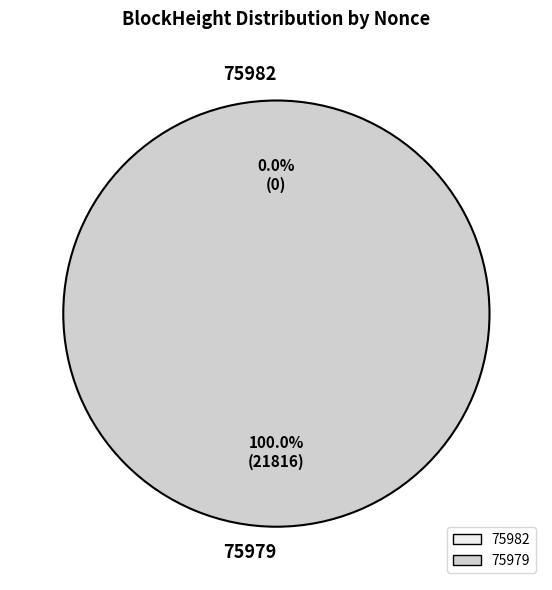

Which slice is the smallest?

75982